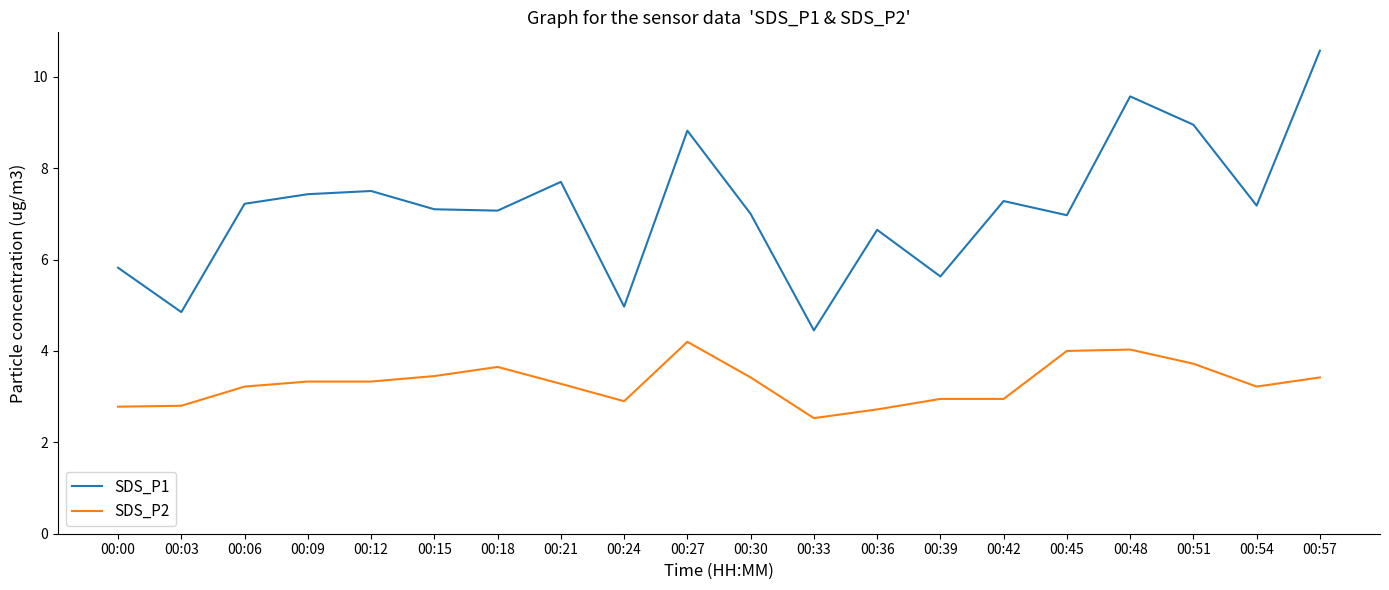

What is the total value across all series at 00:18?

10.7